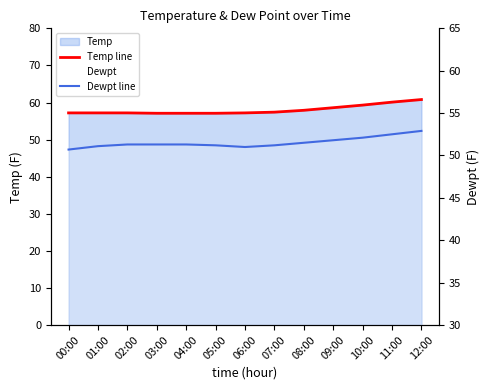

Which series has the largest total across all categories?

Temp line